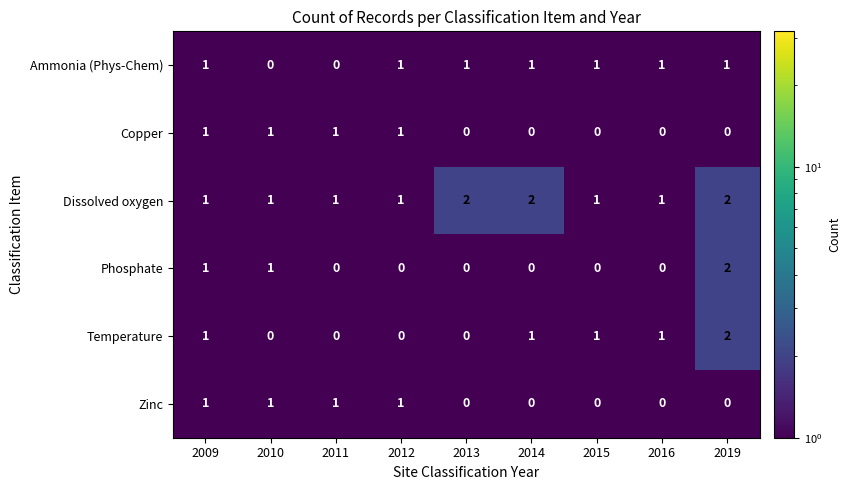

Is it true that Zinc equals 0 at 2013?

True